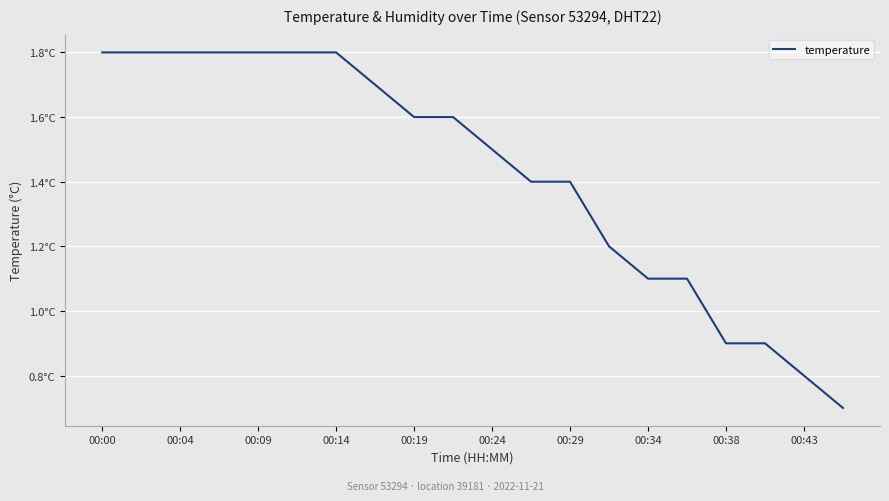

Does the chart have visible grid lines?

Yes